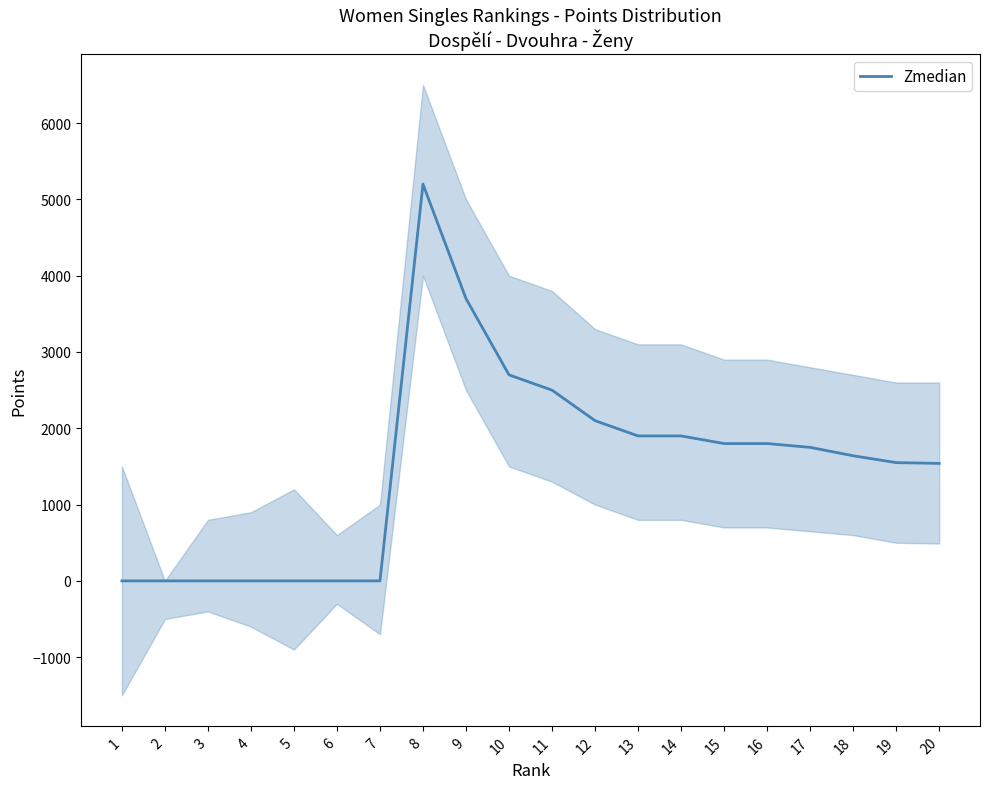

Reading left to right, list all the values displayed in this chart.

1=0	2=0	3=0	4=0	5=0	6=0	7=0	8=5200	9=3700	10=2700	11=2500	12=2100	13=1900	14=1900	15=1800	16=1800	17=1750	18=1640	19=1550	20=1540